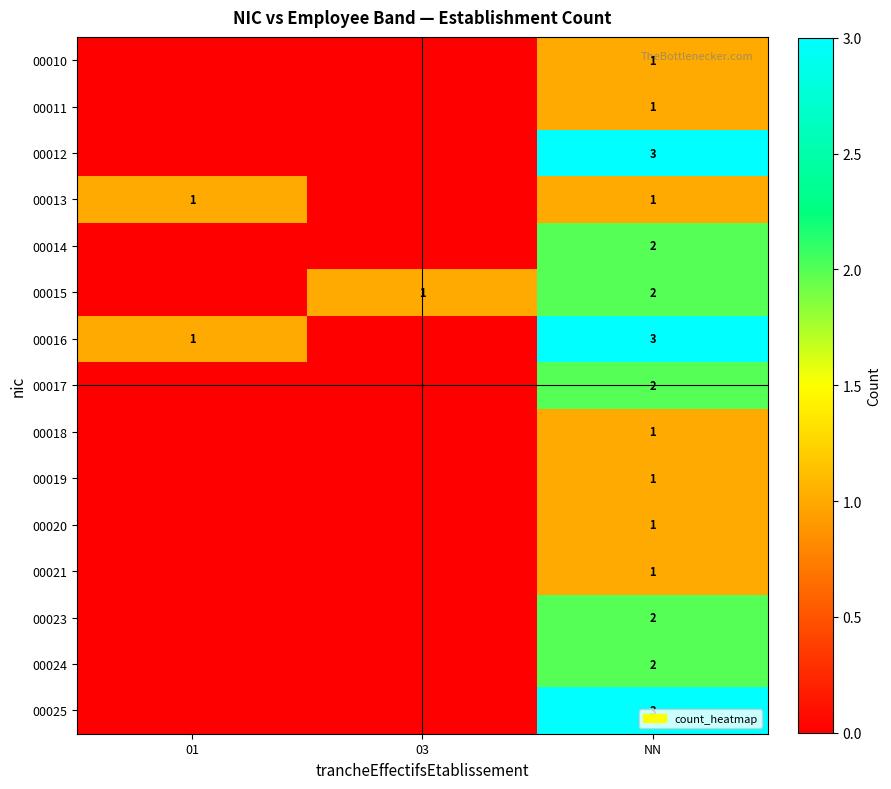

Is it true that 00015 equals 2 at 03?

False